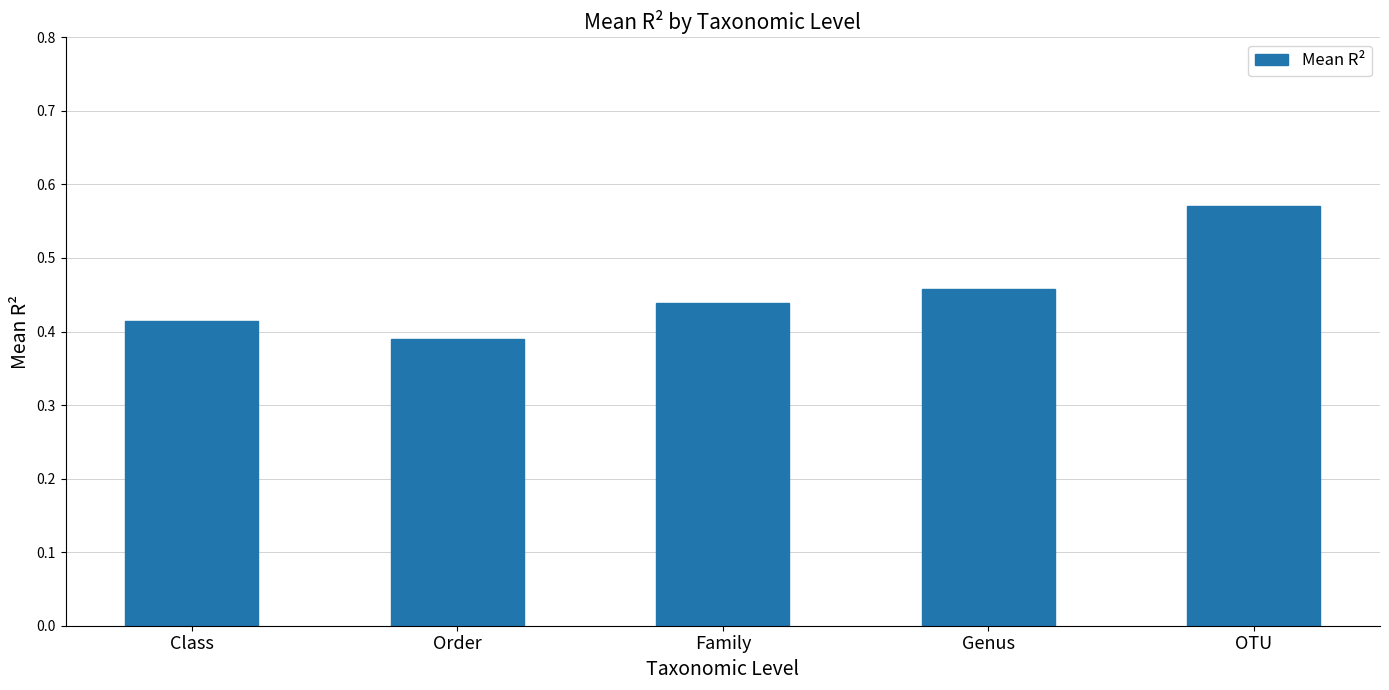

Which label corresponds to the largest value in the chart?

OTU